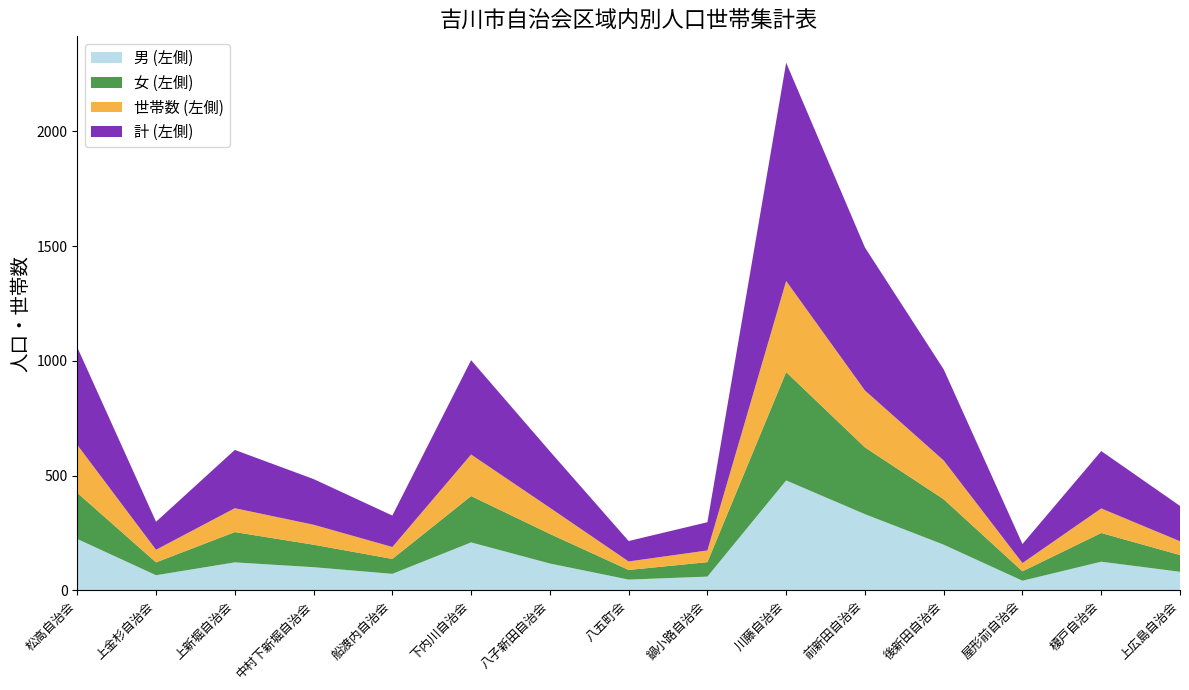

Reading left to right, list all the values displayed in this chart.

男 (左側): 松高自治会=224	上金杉自治会=66	上新堀自治会=122	中村下新堀自治会=101	船渡内自治会=72	下内川自治会=209	八子新田自治会=117	八五町会=47	鍋小路自治会=60	川藤自治会=479	前新田自治会=332	後新田自治会=199	屋形前自治会=42	榎戸自治会=125	上広島自治会=81
女 (左側): 松高自治会=201	上金杉自治会=56	上新堀自治会=132	中村下新堀自治会=98	船渡内自治会=65	下内川自治会=202	八子新田自治会=129	八五町会=42	鍋小路自治会=63	川藤自治会=472	前新田自治会=291	後新田自治会=198	屋形前自治会=41	榎戸自治会=125	上広島自治会=73
世帯数 (左側): 松高自治会=209	上金杉自治会=55	上新堀自治会=104	中村下新堀自治会=87	船渡内自治会=52	下内川自治会=181	八子新田自治会=114	八五町会=37	鍋小路自治会=51	川藤自治会=397	前新田自治会=248	後新田自治会=169	屋形前自治会=36	榎戸自治会=107	上広島自治会=60
計 (左側): 松高自治会=425	上金杉自治会=122	上新堀自治会=254	中村下新堀自治会=199	船渡内自治会=137	下内川自治会=411	八子新田自治会=246	八五町会=89	鍋小路自治会=123	川藤自治会=951	前新田自治会=623	後新田自治会=397	屋形前自治会=83	榎戸自治会=250	上広島自治会=154